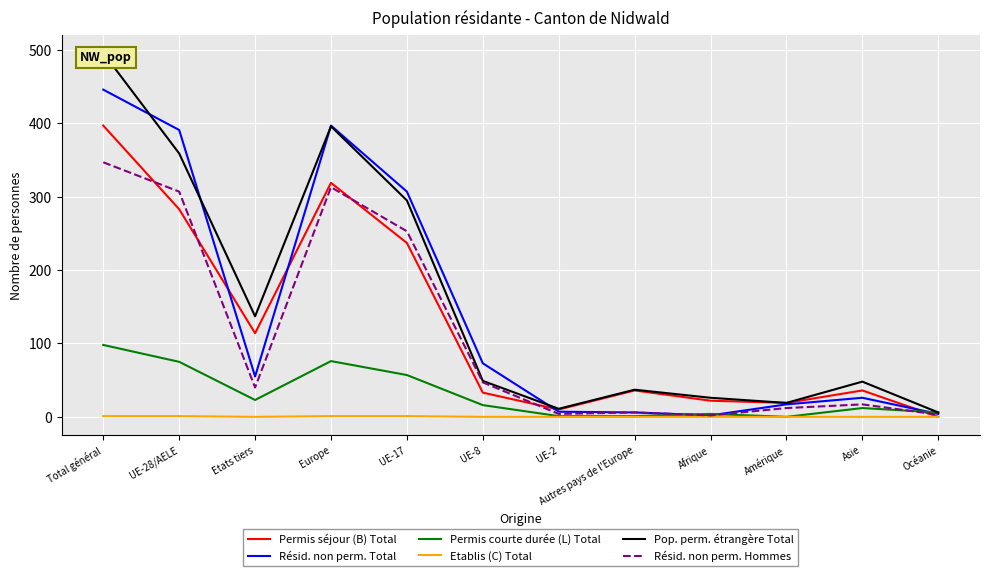

Between Total général and Asie, which is larger?

Total général